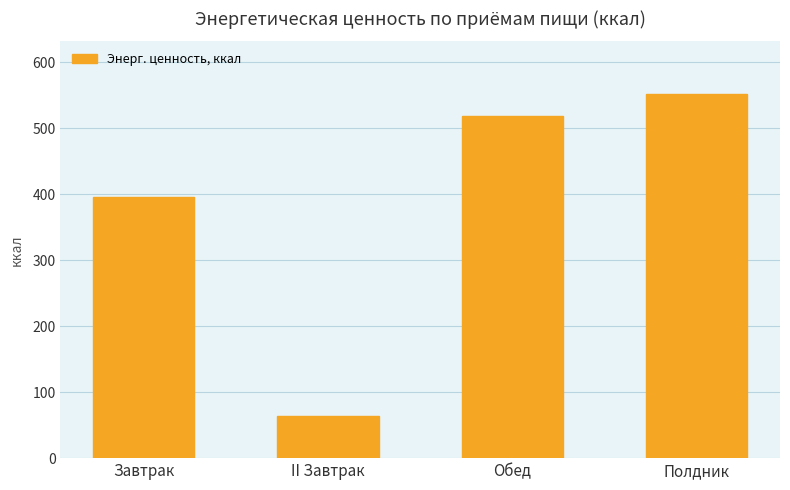

Reading left to right, list all the values displayed in this chart.

Завтрак=395.3	II Завтрак=63.3	Обед=518.2	Полдник=551.9